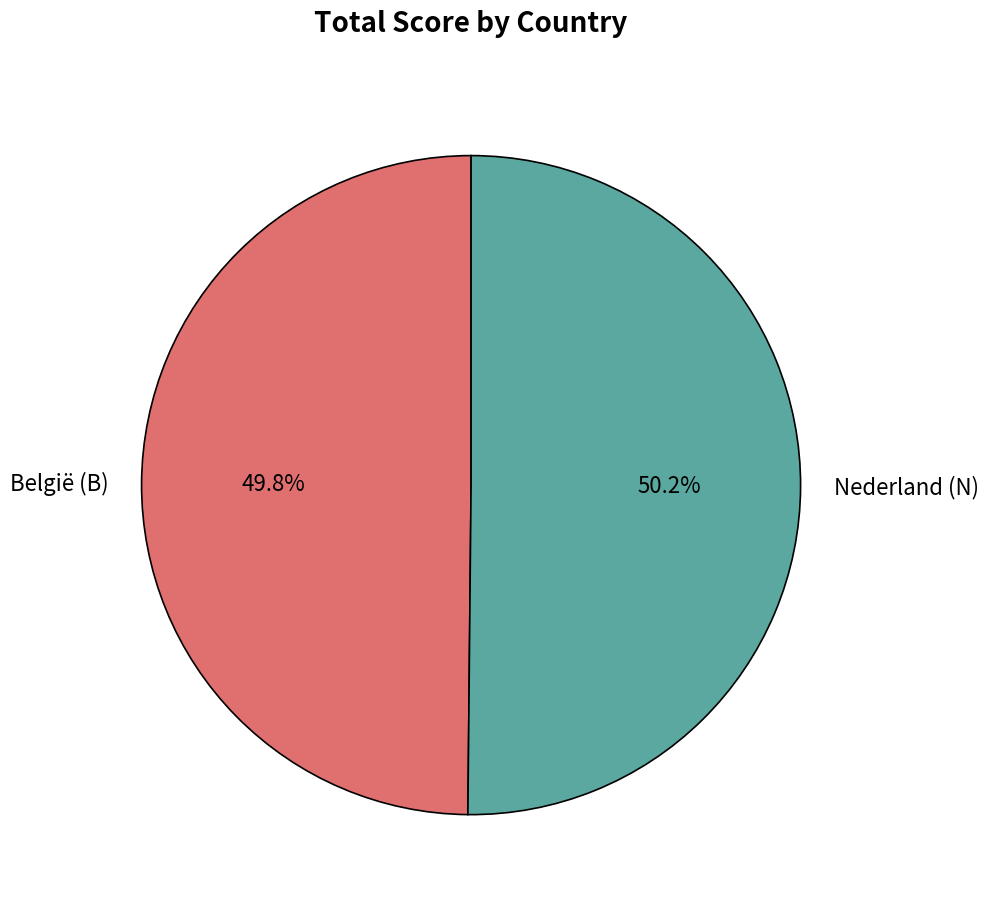

Is there a majority slice in this chart?

Yes